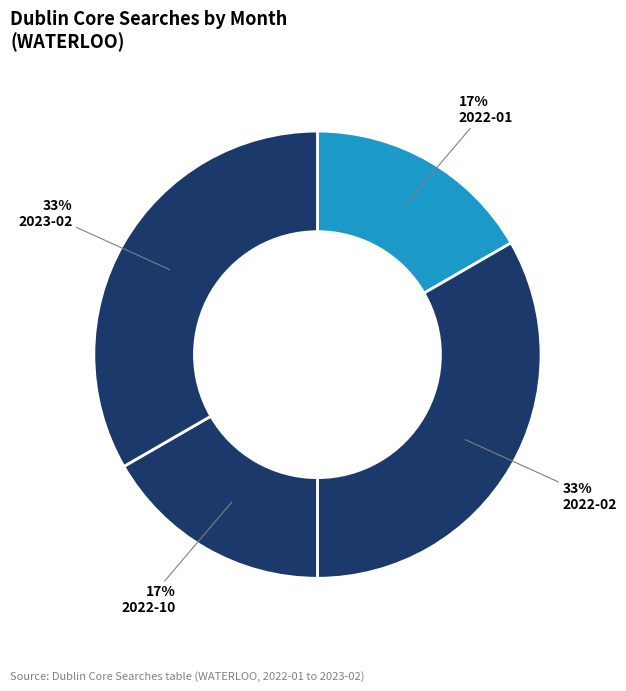

How many slices are in this pie chart?

4